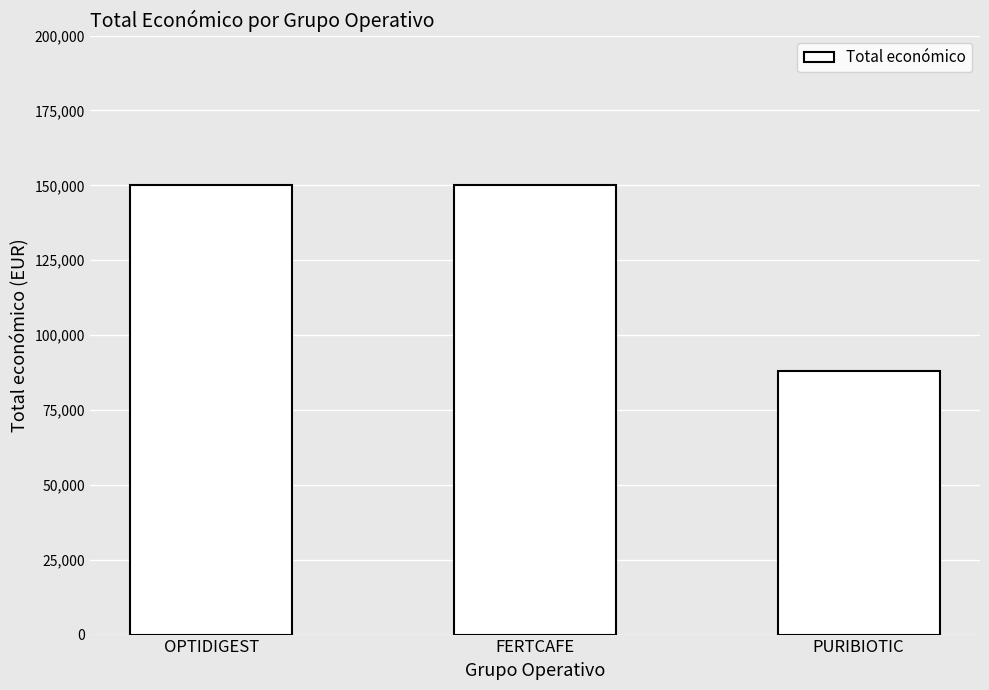

Reading left to right, list all the values displayed in this chart.

OPTIDIGEST=150000	FERTCAFE=150000	PURIBIOTIC=88160